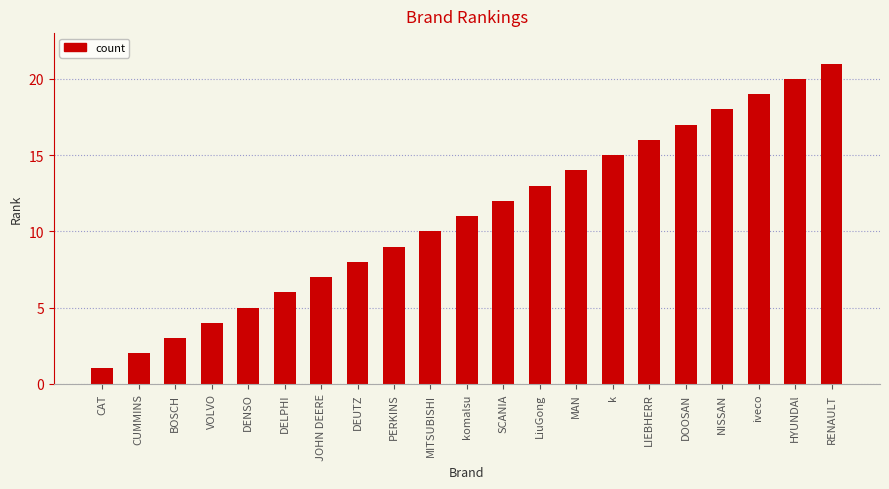

Approximately how many times larger is the value at LIEBHERR compared to SCANIA?

1.3